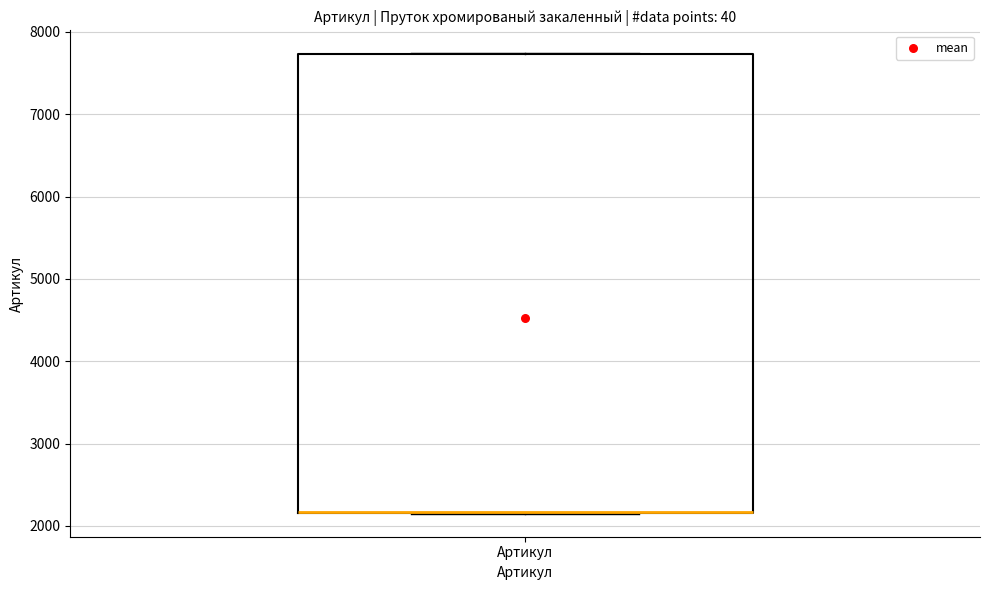

Where is the upper edge of the box for Артикул on the y-axis? The values are not printed on the chart, so give them approximately, as read against the axis.

7700